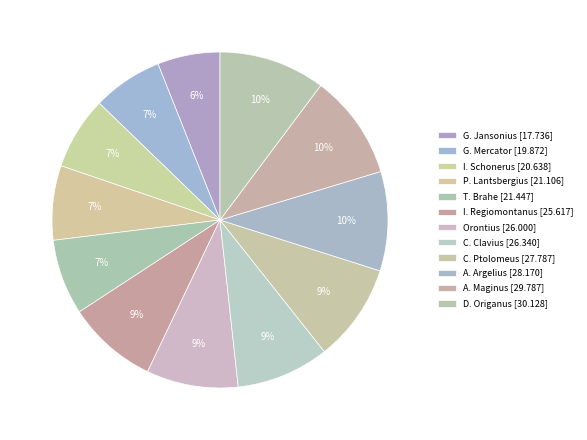

How much of the chart is everything except G. Jansonius?

94.0%